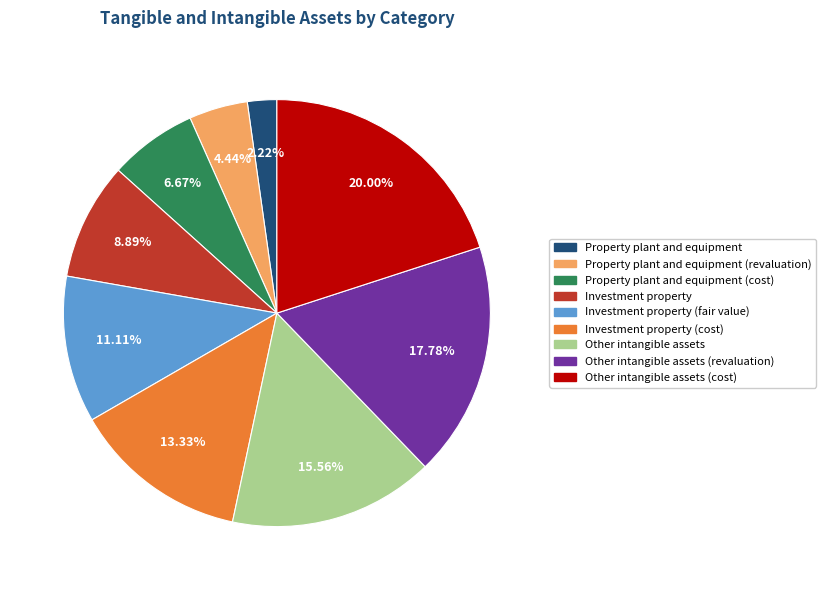

What is the largest slice in the pie chart?

Other intangible assets (cost)